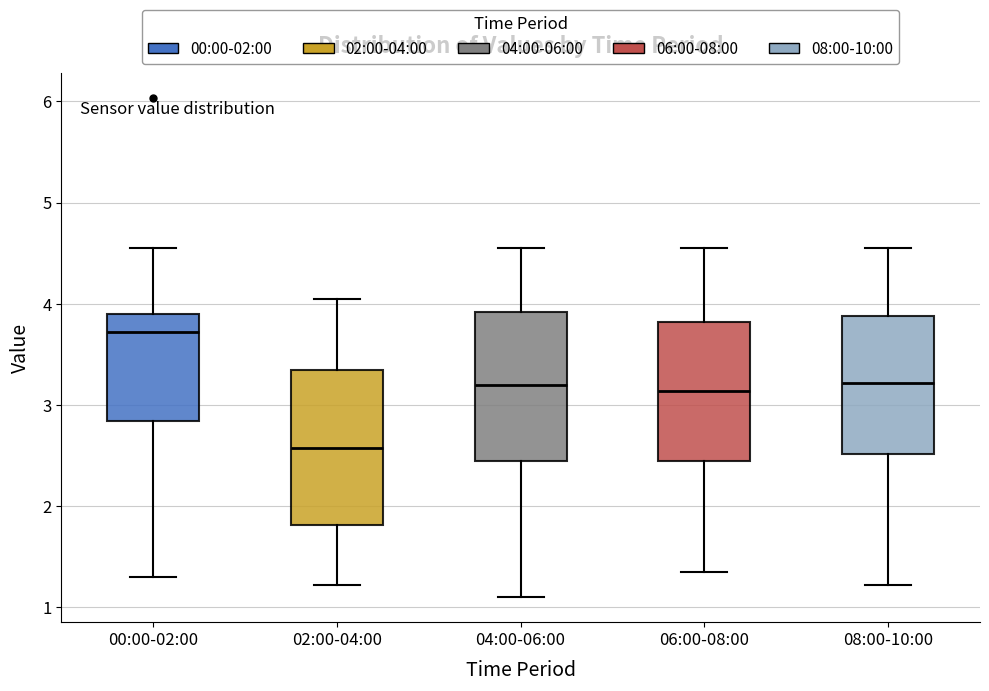

Where does the median line of the box for 00:00-02:00 sit on the y-axis? The values are not printed on the chart, so give them approximately, as read against the axis.

3.7